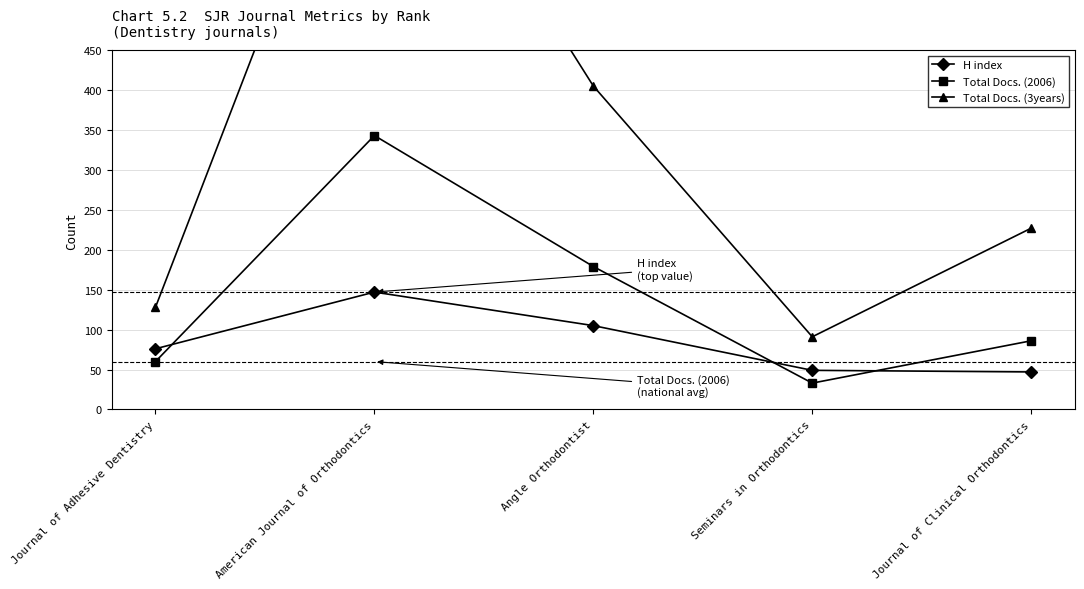

What is the label of the 5th point from the left?

Journal of Clinical Orthodontics